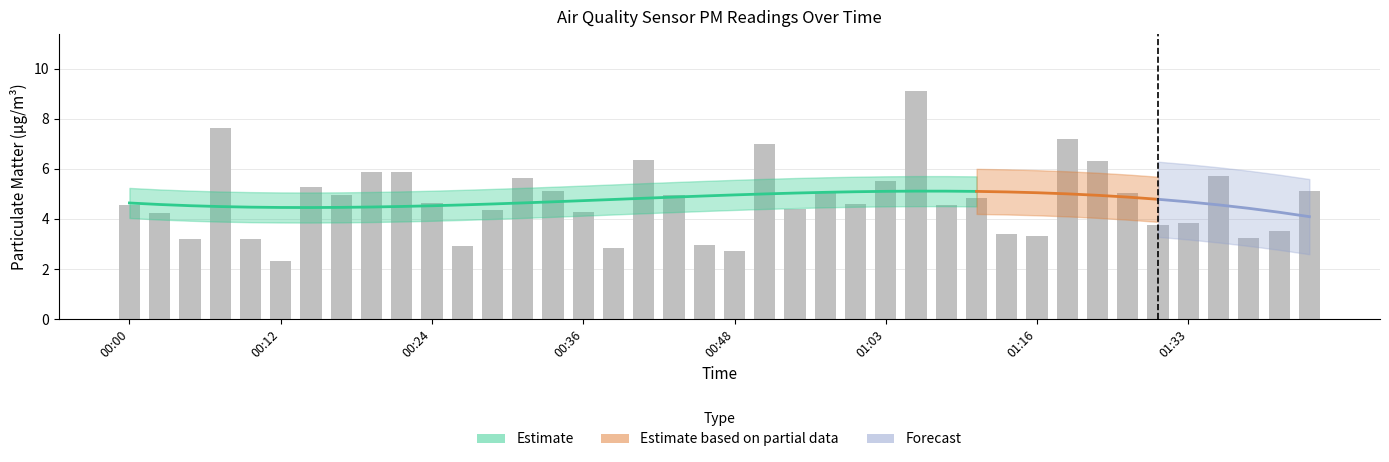

What is the average value?

4.7